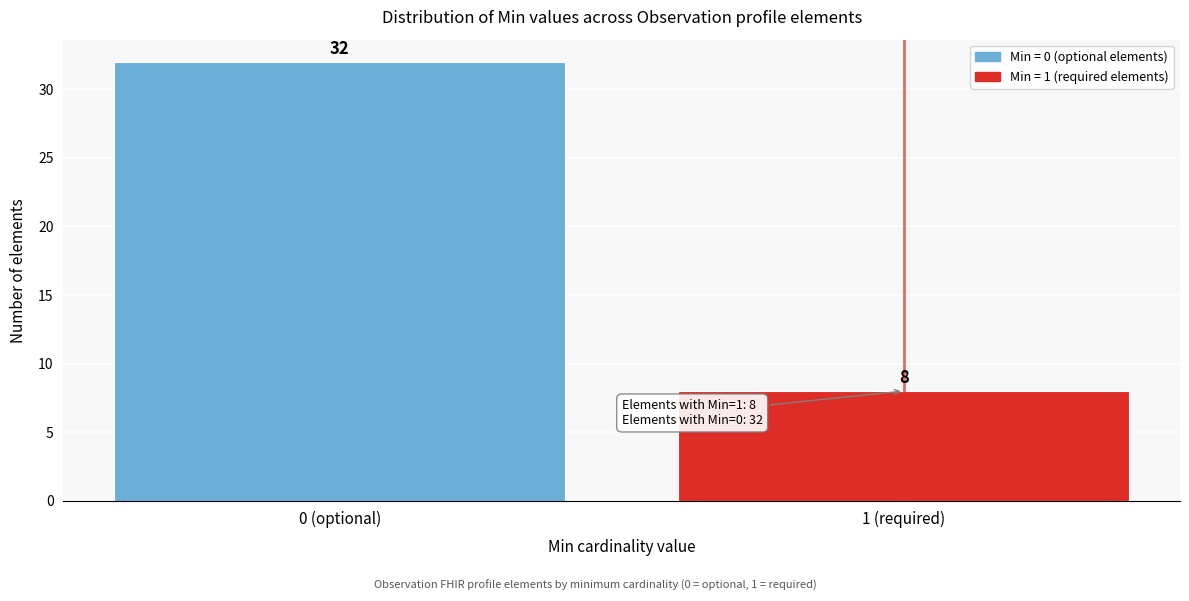

Reading left to right, list all the values displayed in this chart.

0 (optional)=32	1 (required)=8